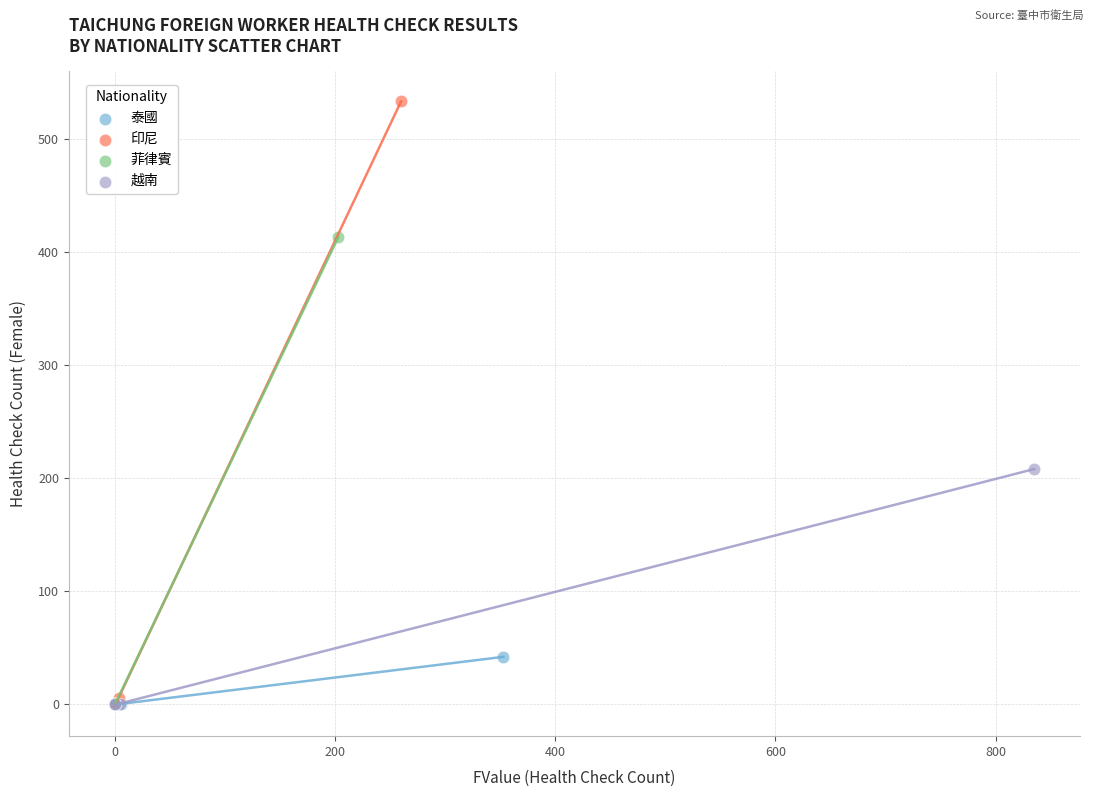

Which series reaches the maximum Y coordinate?

印尼